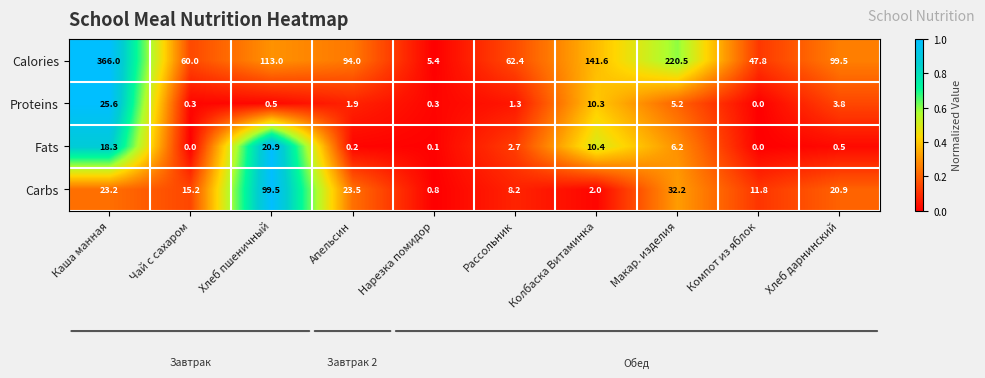

At which label is Calories closest to 185?

Макар. изделия